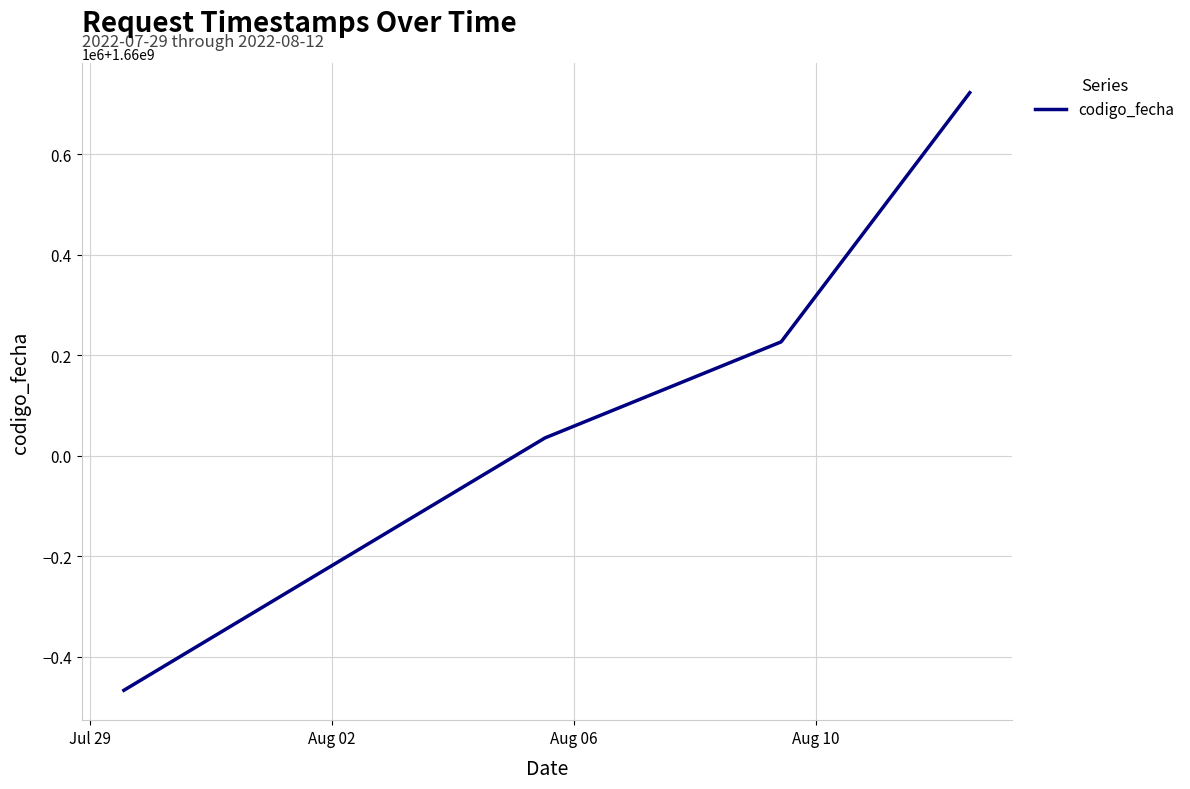

Rank the categories by value from highest to lowest.

Aug 10, Aug 06, Aug 02, Jul 29